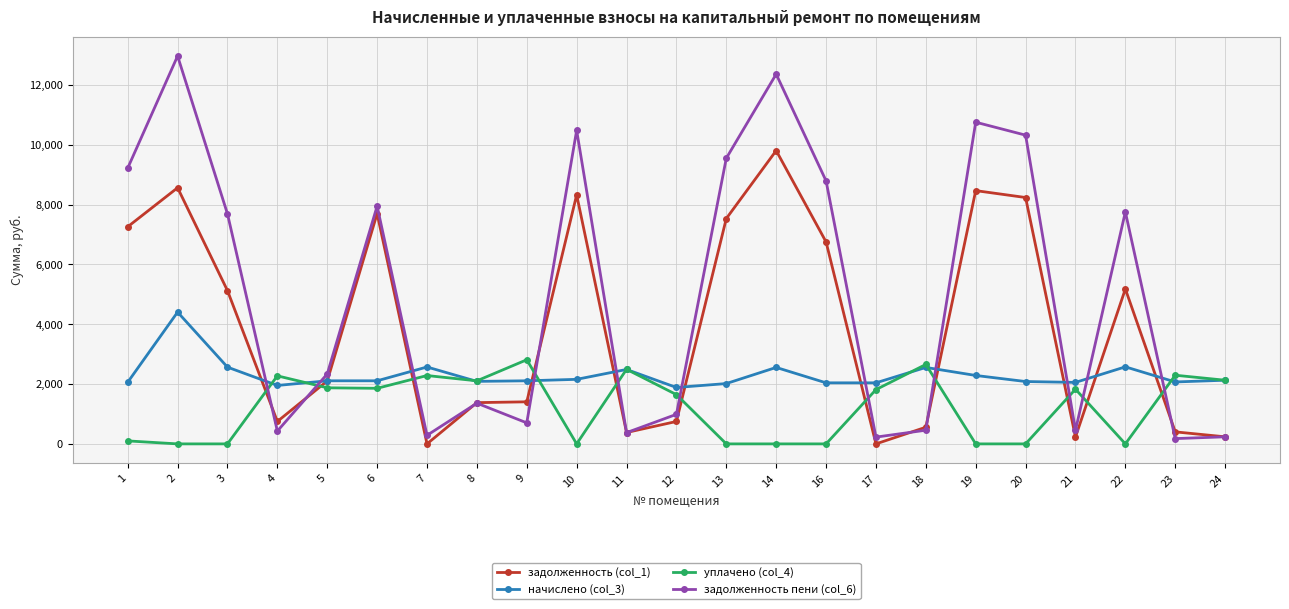

List the series in order of their overall mean, highest first.

задолженность пени (col_6), задолженность (col_1), начислено (col_3), уплачено (col_4)